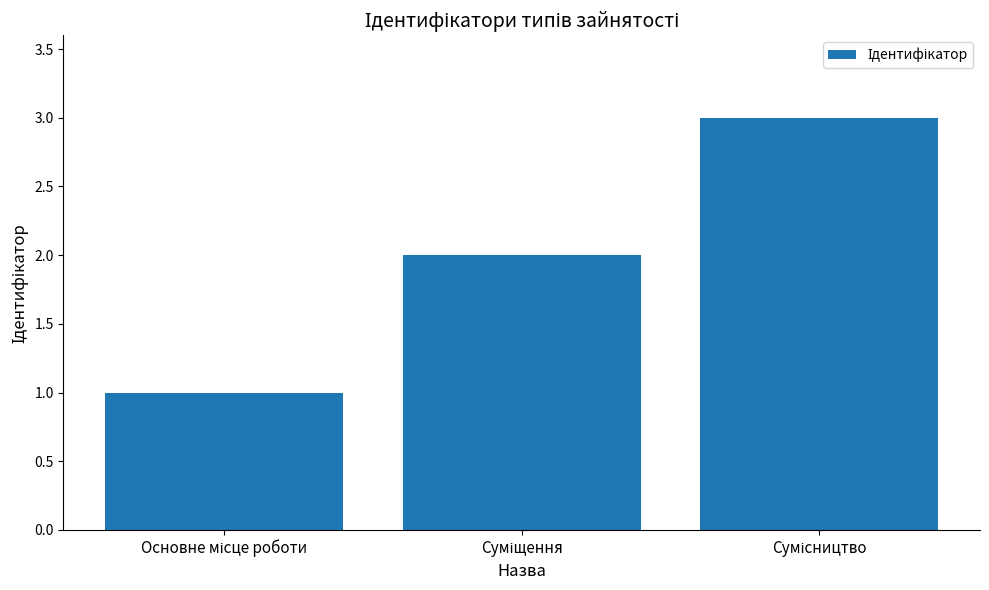

What is the greatest value displayed?

3